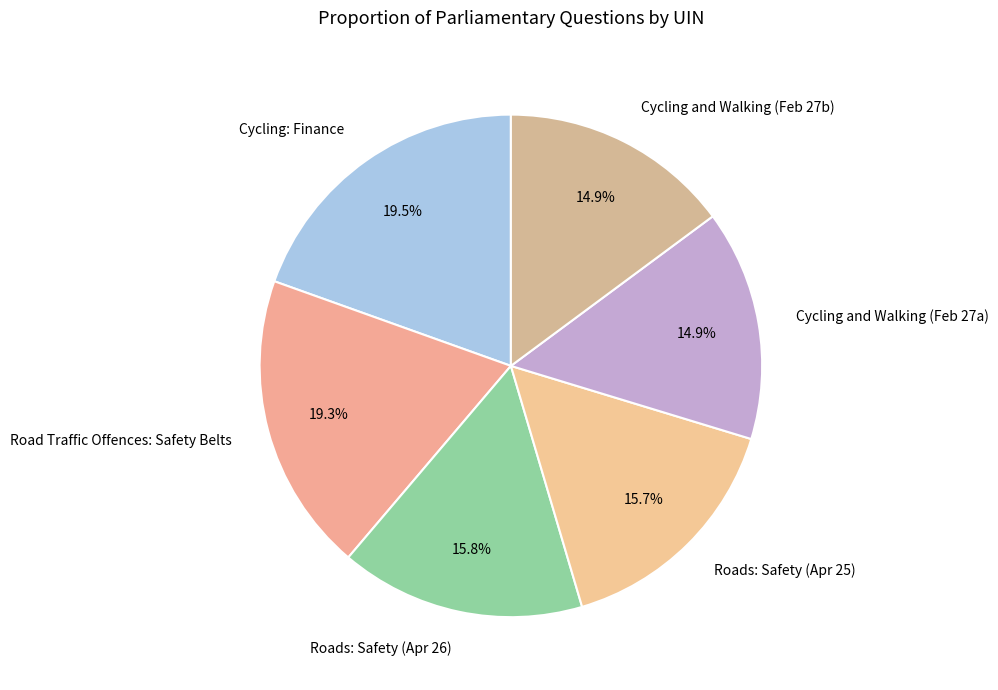

Approximately how many times larger is the value at Cycling and Walking (Feb 27b) compared to Cycling: Finance?

0.8